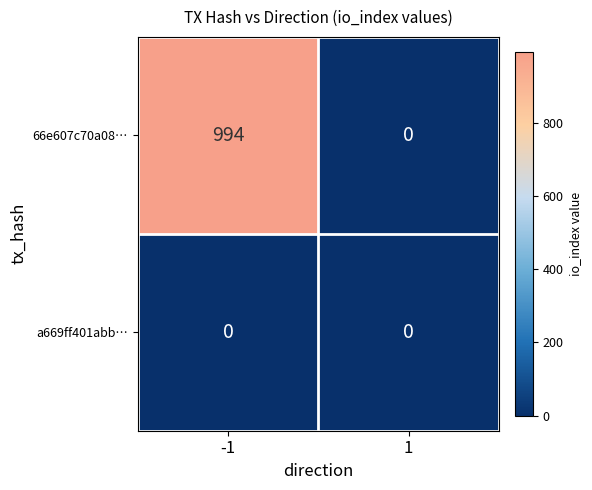

The value of a669ff401abb… at -1 is 0. True or false?

True